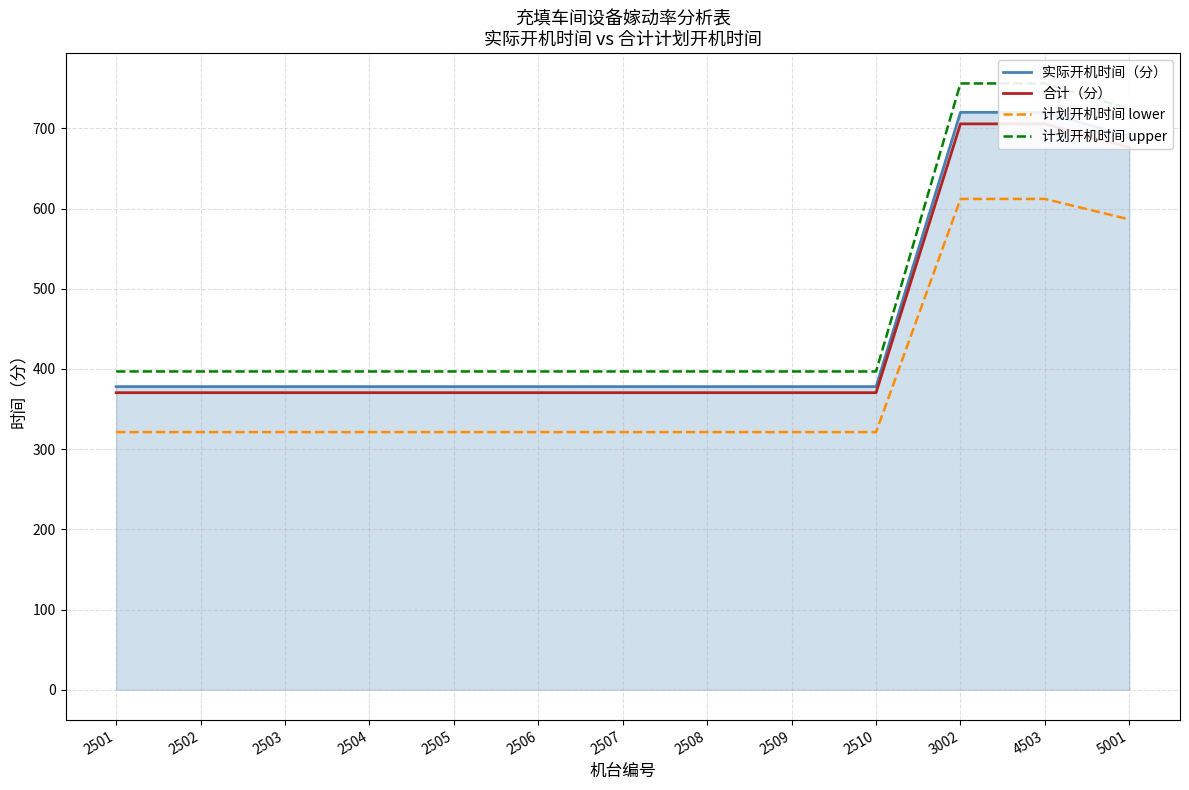

Reading left to right, what are all the values shown in this chart?

实际开机时间（分）: 378.0	378.0	378.0	378.0	378.0	378.0	378.0	378.0	378.0	378.0	720.0	720.0	690.0
合计（分）: 370.4	370.4	370.4	370.4	370.4	370.4	370.4	370.4	370.4	370.4	705.6	705.6	676.2
计划开机时间 lower: 321.3	321.3	321.3	321.3	321.3	321.3	321.3	321.3	321.3	321.3	612.0	612.0	586.5
计划开机时间 upper: 396.9	396.9	396.9	396.9	396.9	396.9	396.9	396.9	396.9	396.9	756.0	756.0	724.5